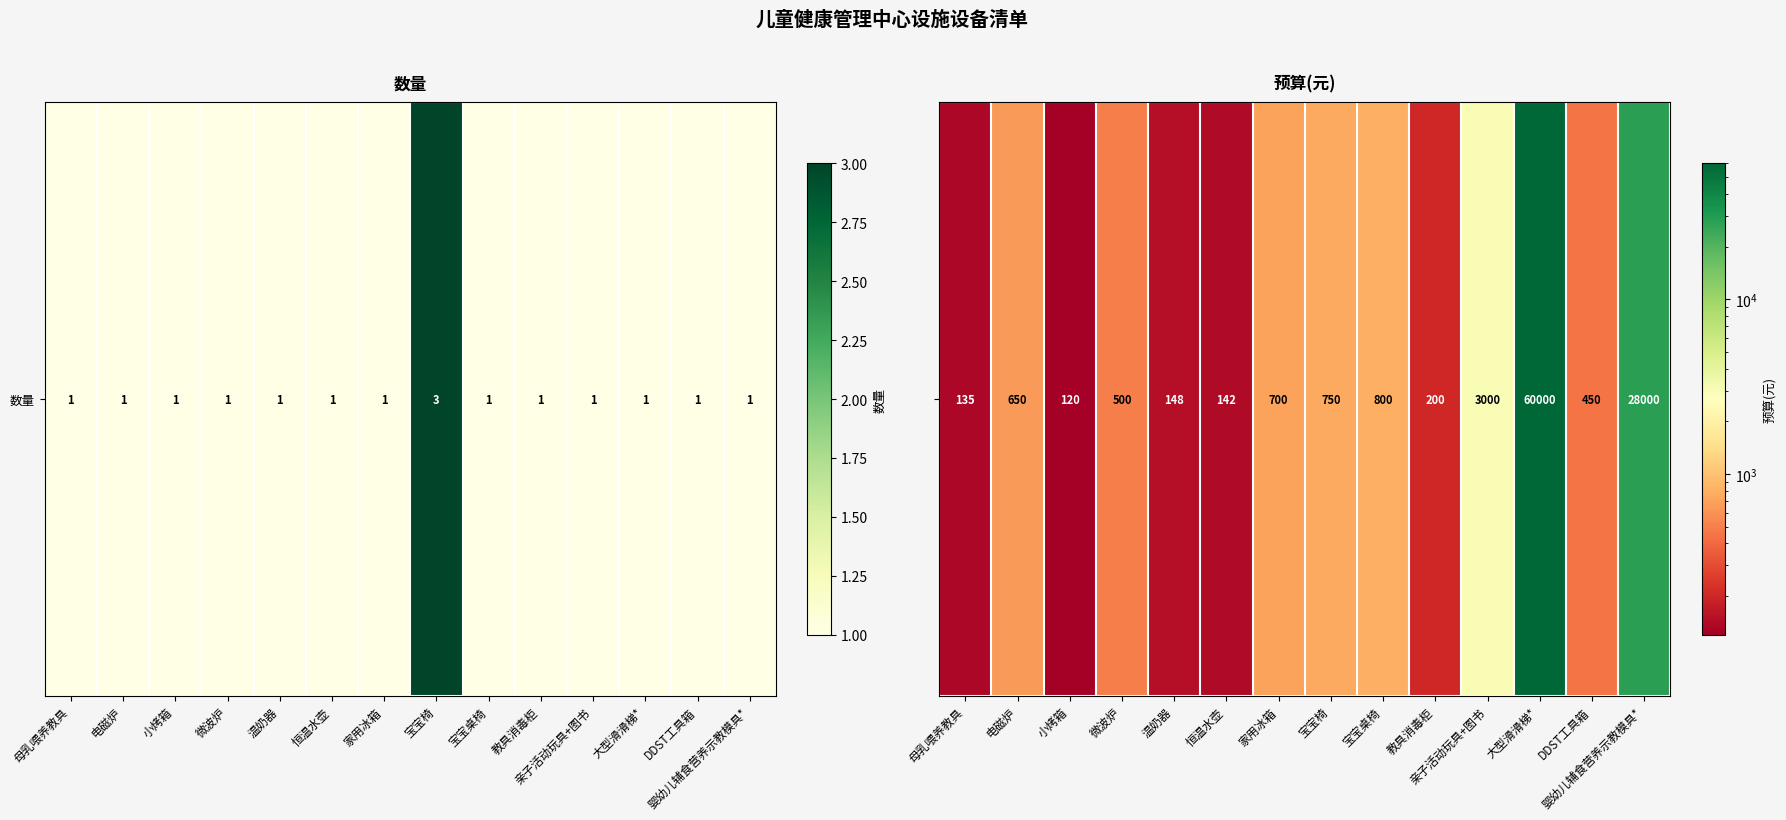

What is the sum of the values at 家用冰箱 and 小烤箱?

820